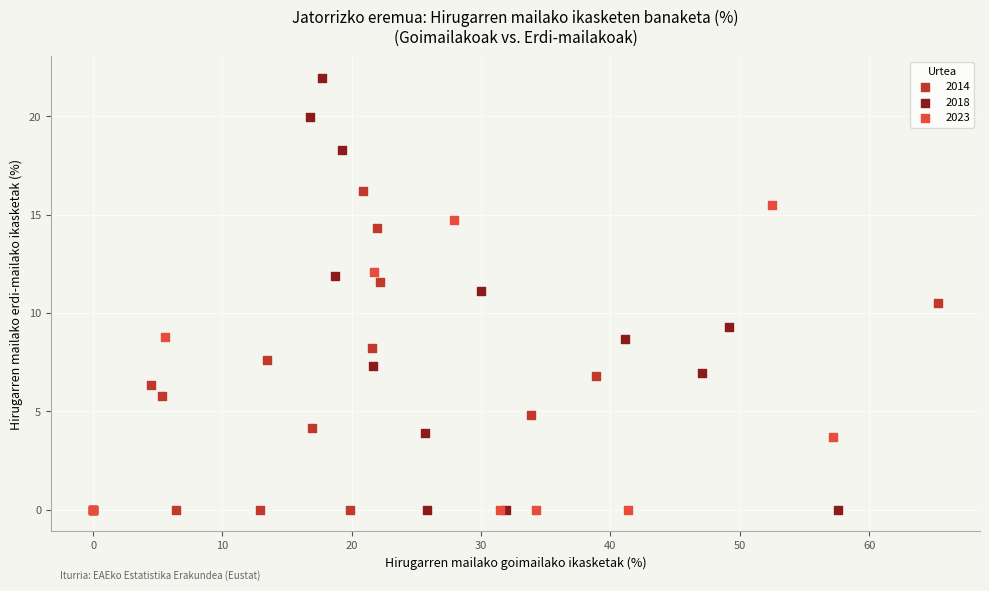

Which series has the widest spread of Y values?

2018